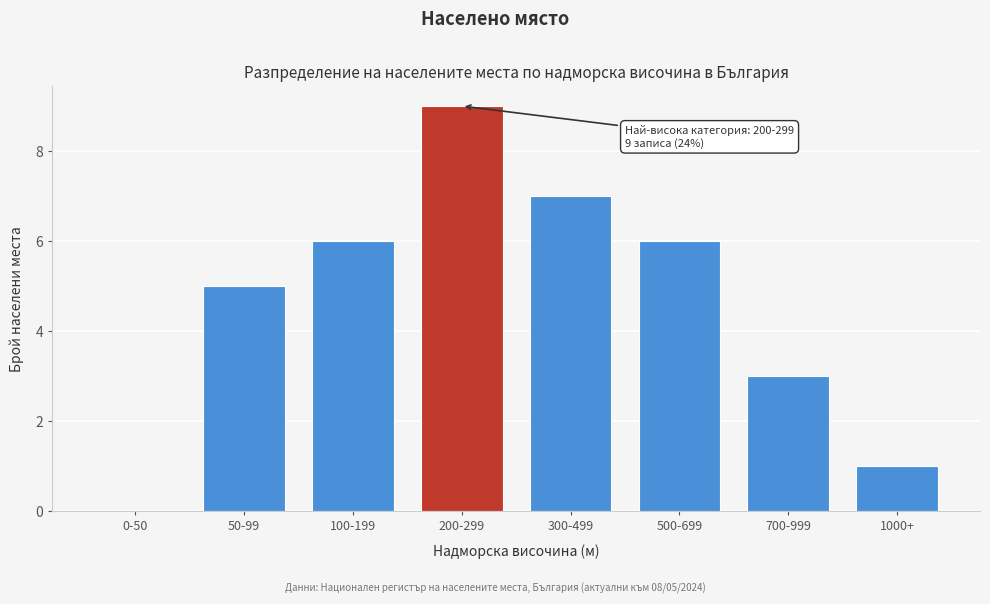

Reading left to right, transcribe all the data shown in this chart.

0-50=0	50-99=5	100-199=6	200-299=9	300-499=7	500-699=6	700-999=3	1000+=1